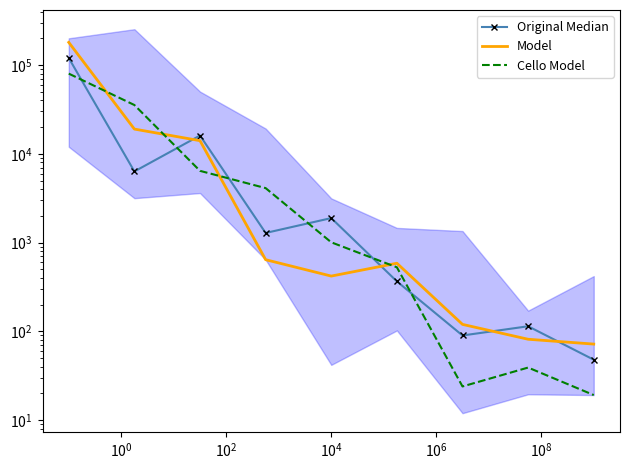

What is the value of the Original Median point at the 2nd from the left?

6334.6